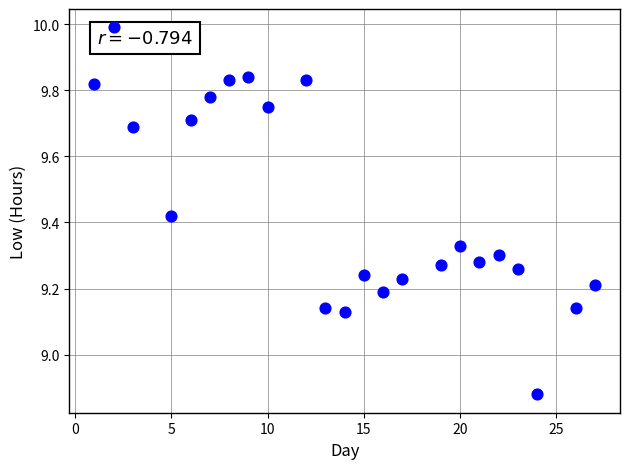

What is the range of Y values (max minus min)?

1.1